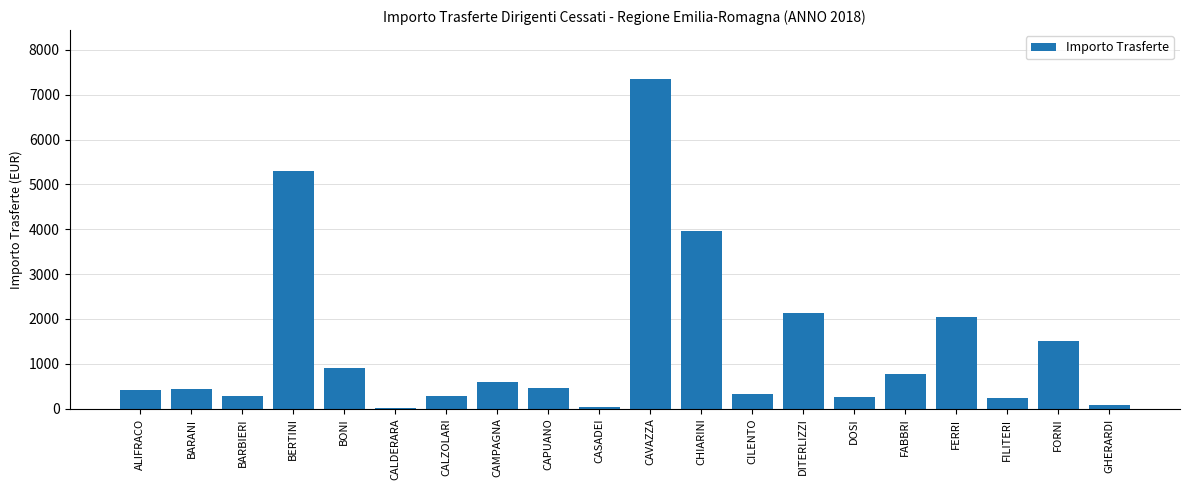

Which label corresponds to the largest value in the chart?

CAVAZZA